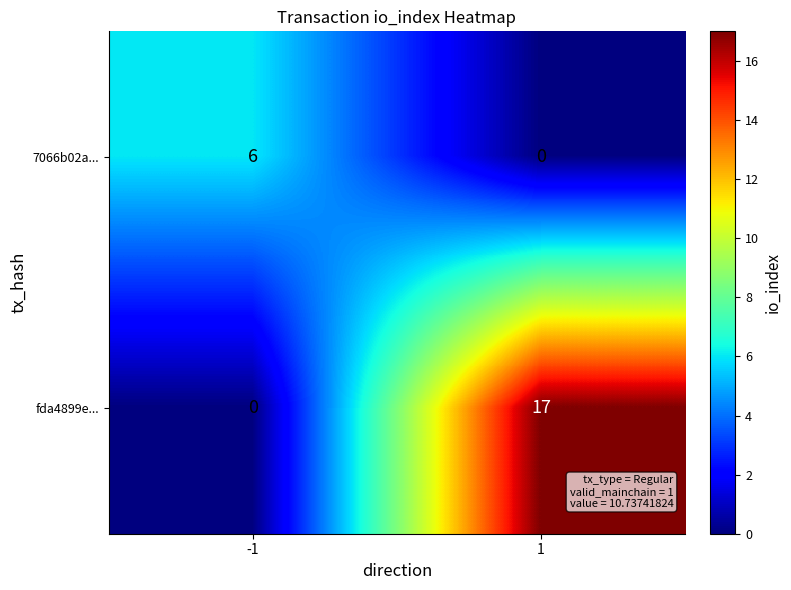

Reading left to right, what are all the values shown in this chart?

7066b02a...: -1=6	1=0
fda4899e...: -1=0	1=17